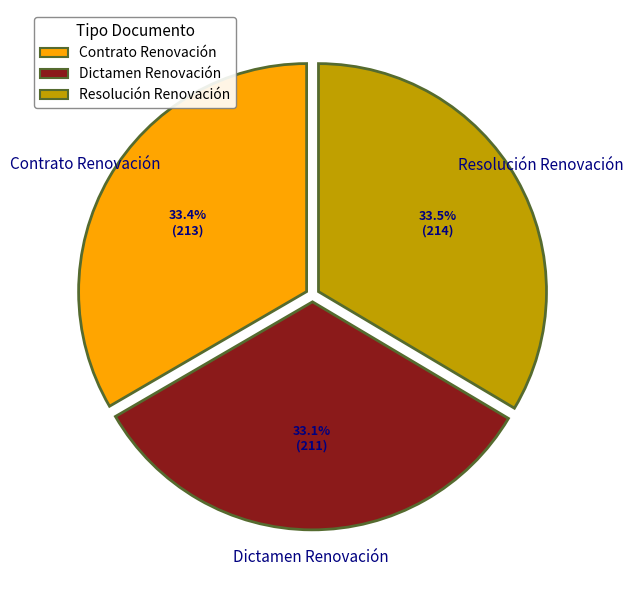

Count the number of slices in the pie.

3